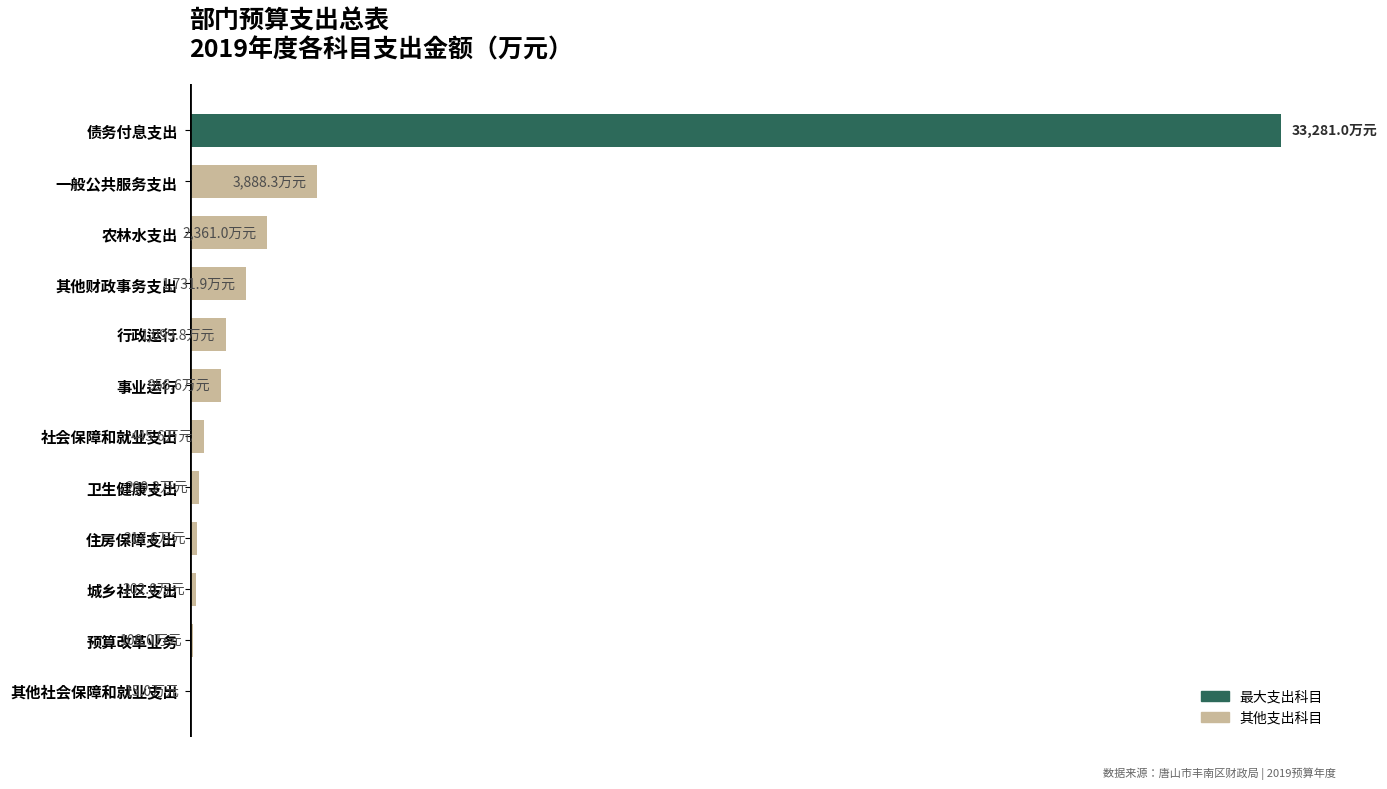

Are the bars horizontal?

Yes